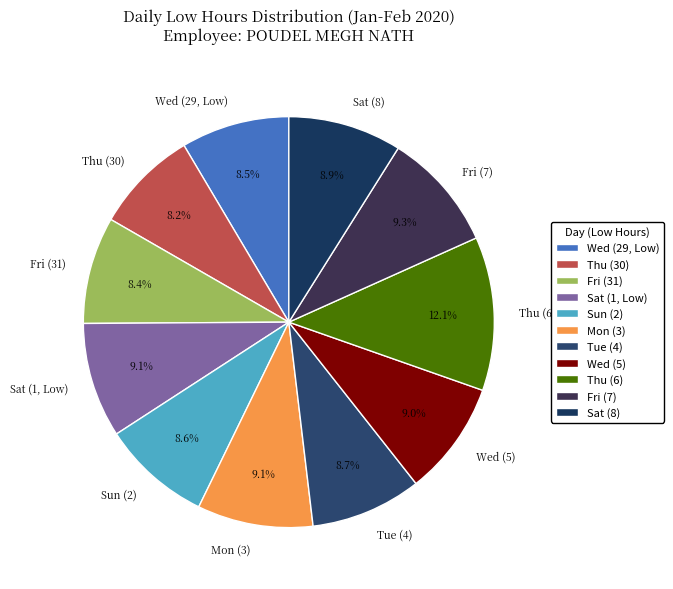

How many segments does this pie chart have?

11